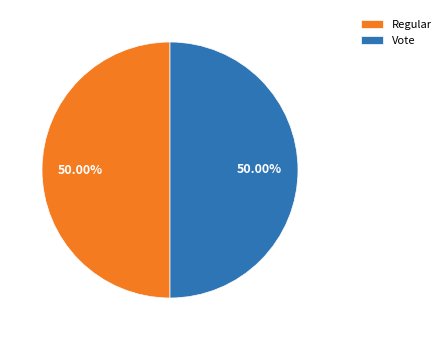

What is the ratio of the value at Vote to the value at Regular?

1.0